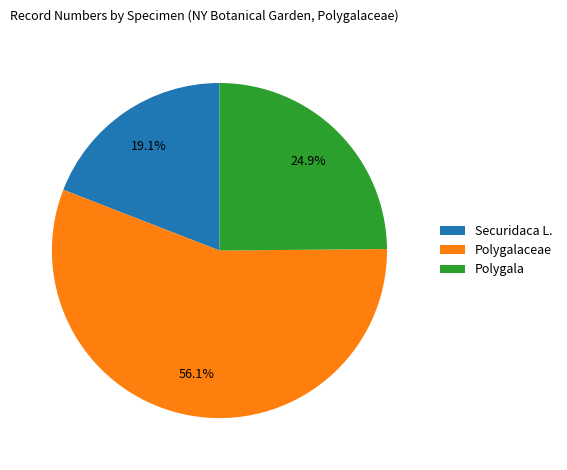

Is there any slice that represents more than half of the pie?

Yes